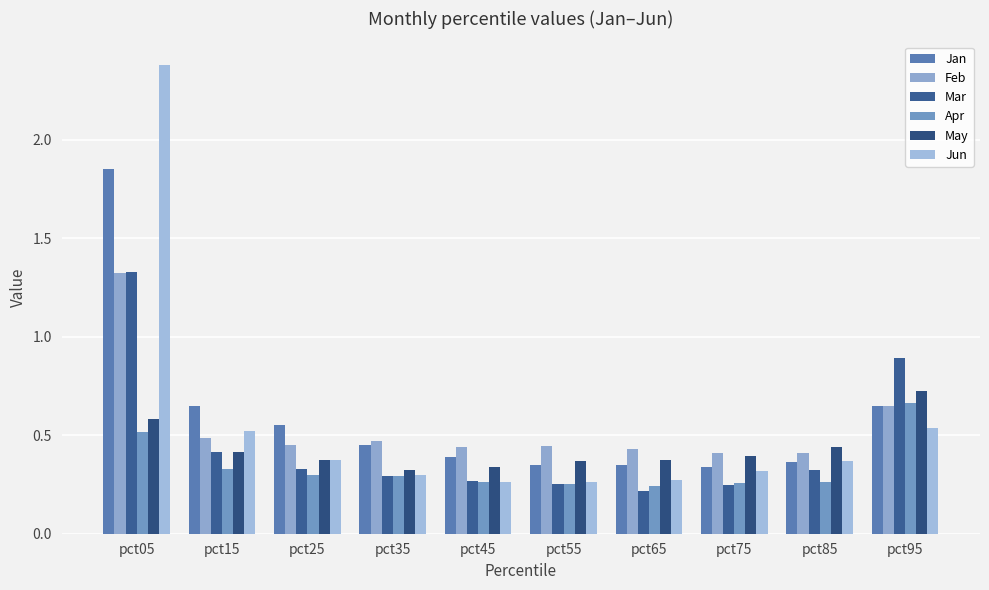

Are the bars horizontal?

No